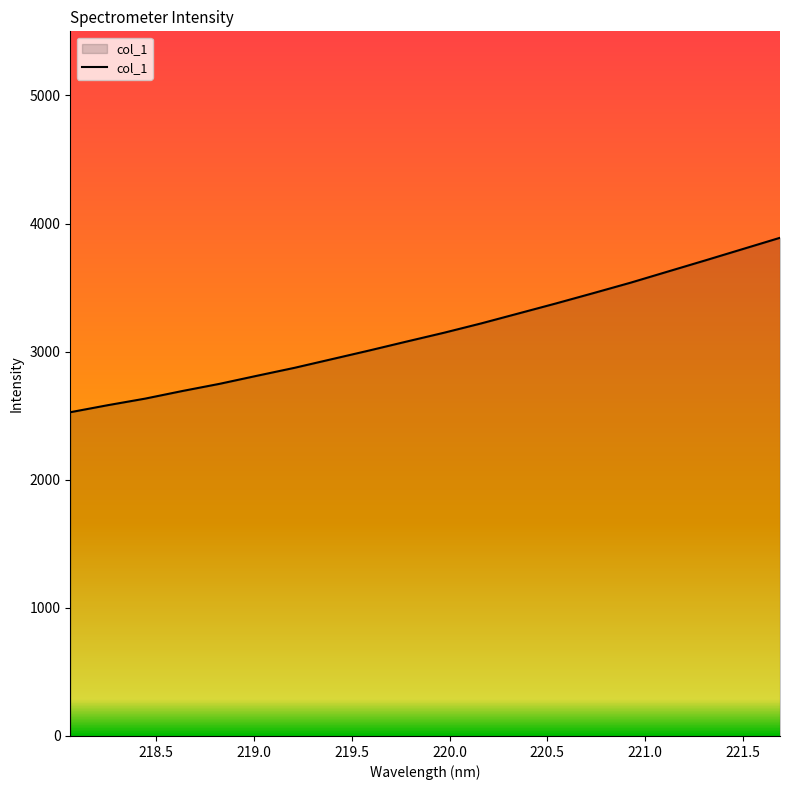

What is the minimum value shown in the chart?

2527.0